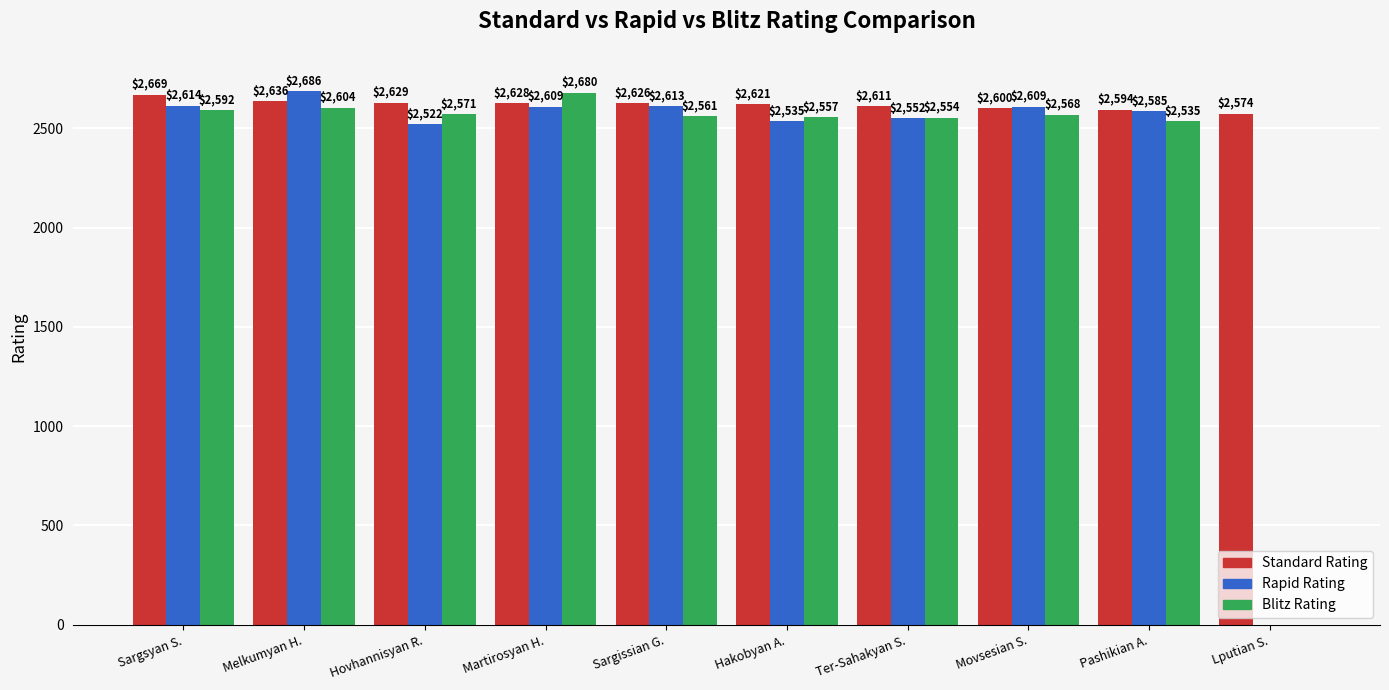

How many groups of bars are there?

10